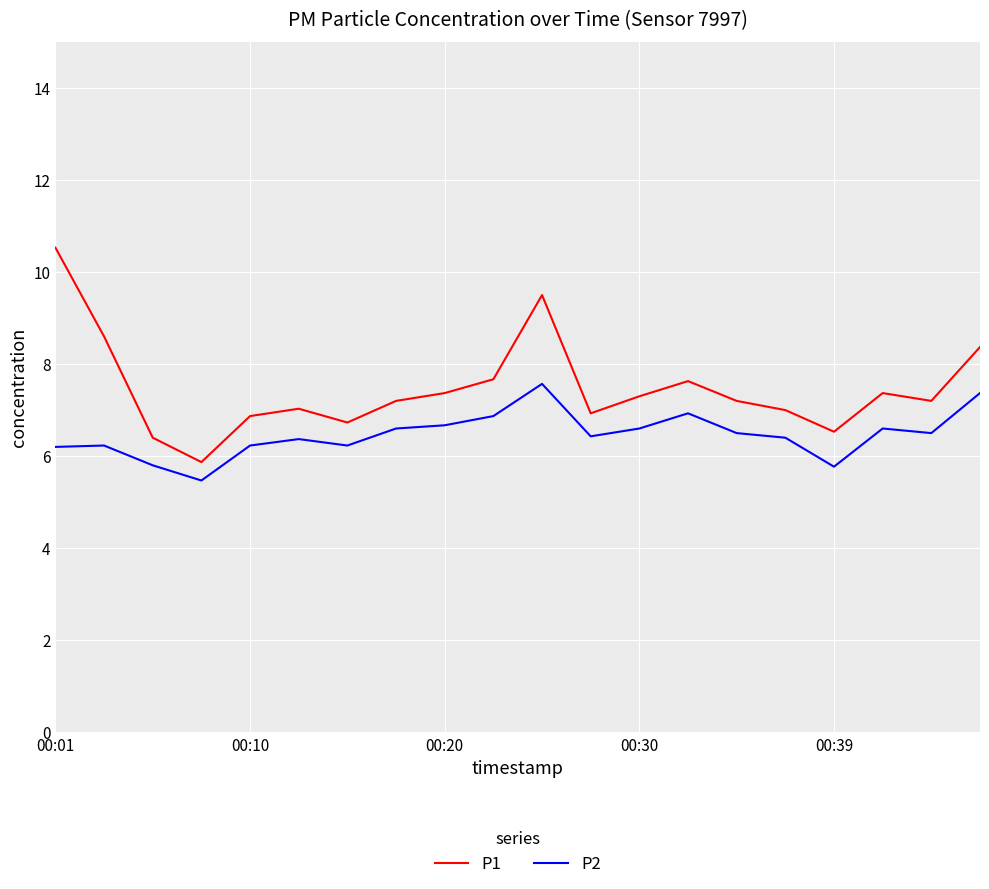

How many values in the P2 series exceed 6?

17